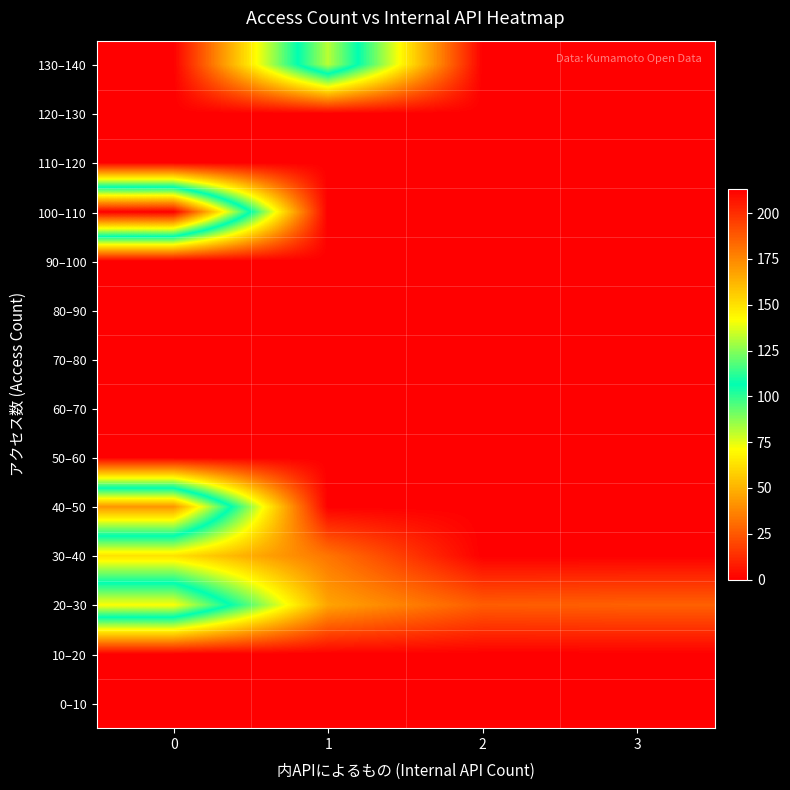

Reading left to right, list all the values displayed in this chart.

130–140: 0=0	1=132	2=0	3=0
120–130: 0=0	1=0	2=0	3=0
110–120: 0=0	1=0	2=0	3=0
100–110: 0=213	1=0	2=0	3=0
90–100: 0=0	1=0	2=0	3=0
80–90: 0=0	1=0	2=0	3=0
70–80: 0=0	1=0	2=0	3=0
60–70: 0=0	1=0	2=0	3=0
50–60: 0=0	1=0	2=0	3=0
40–50: 0=171	1=0	2=0	3=0
30–40: 0=63	1=33	2=0	3=0
20–30: 0=142	1=46	2=26	3=27
10–20: 0=0	1=0	2=0	3=0
0–10: 0=0	1=0	2=0	3=0